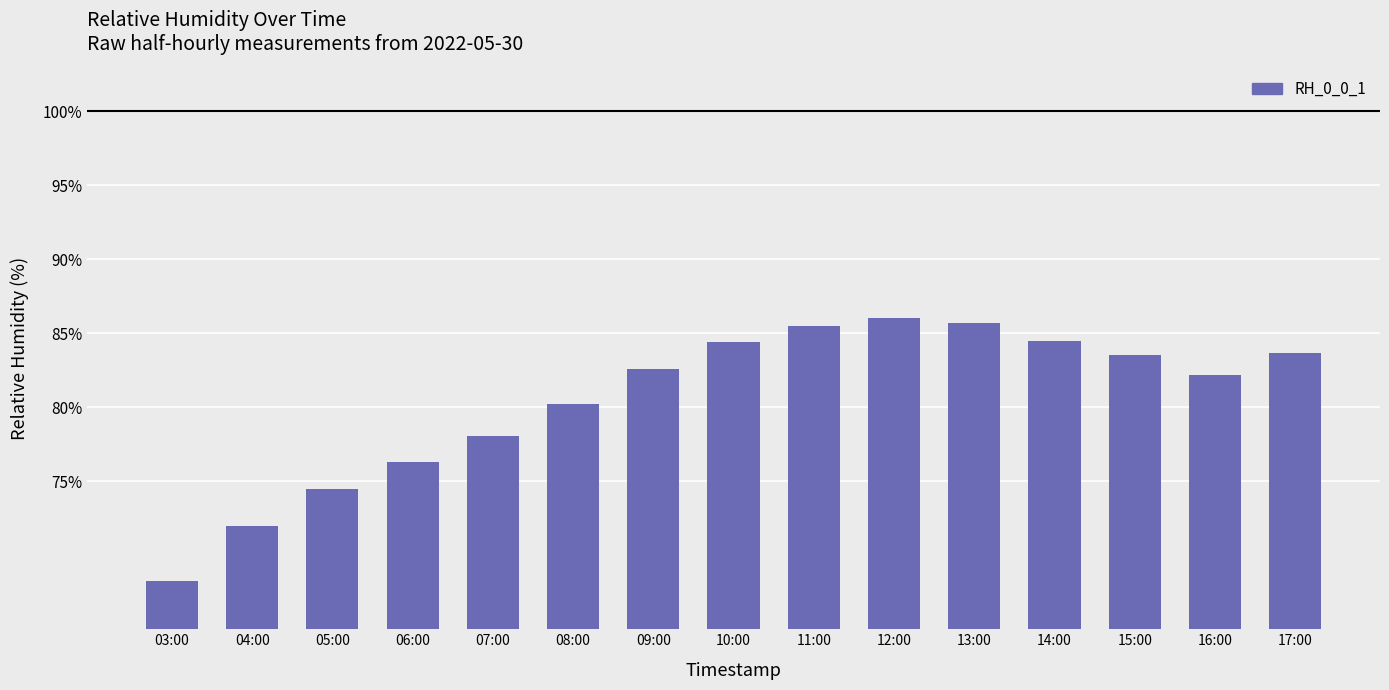

Count the number of categories in the chart.

15